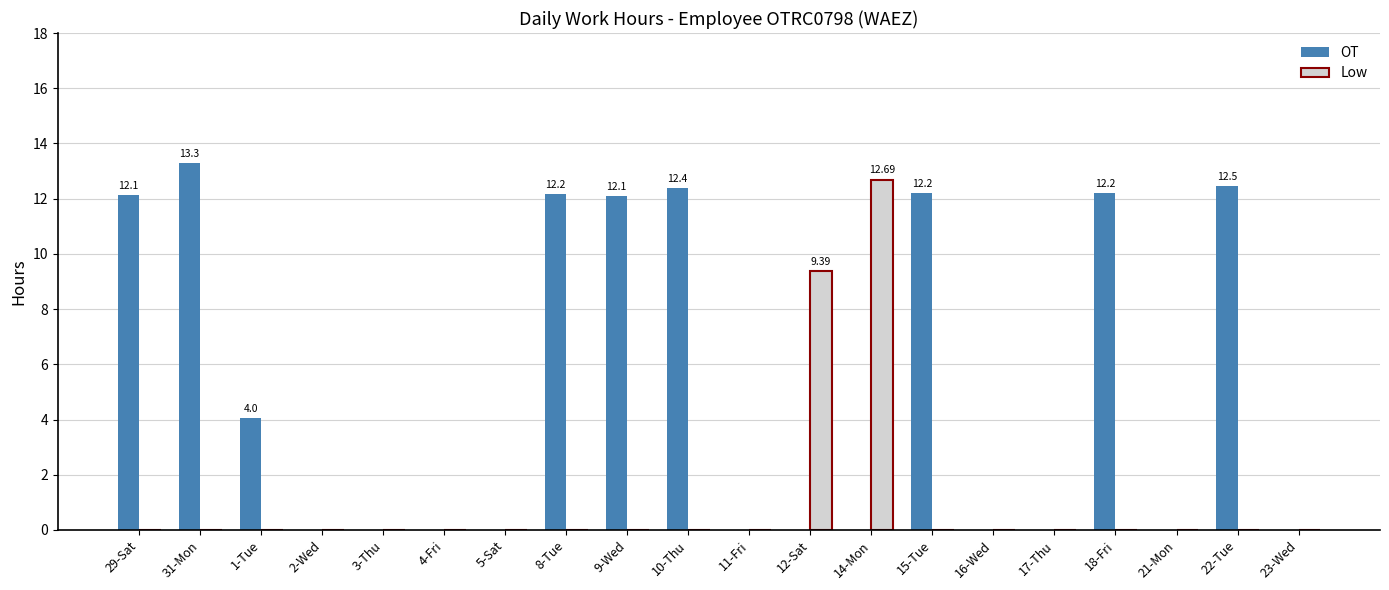

How many groups of bars are there?

20